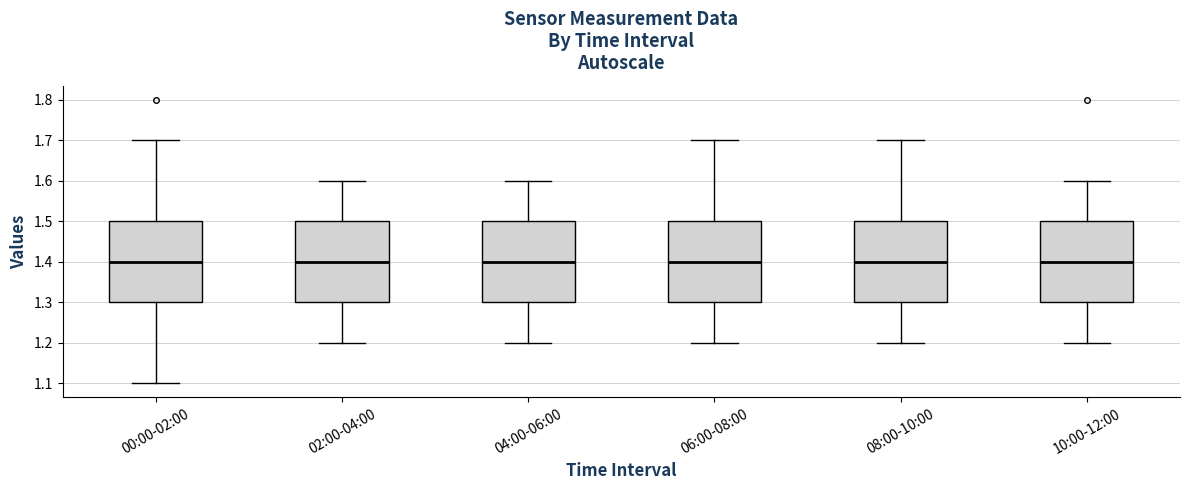

Where does the lower whisker of the box for 02:00-04:00 end on the y-axis? The values are not printed on the chart, so give them approximately, as read against the axis.

1.2